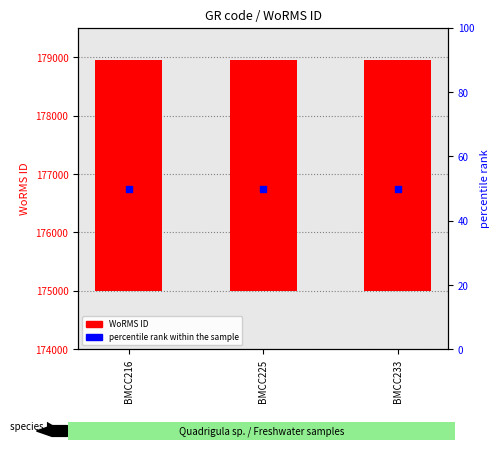

At how many categories does at least one series exceed 3755?

3